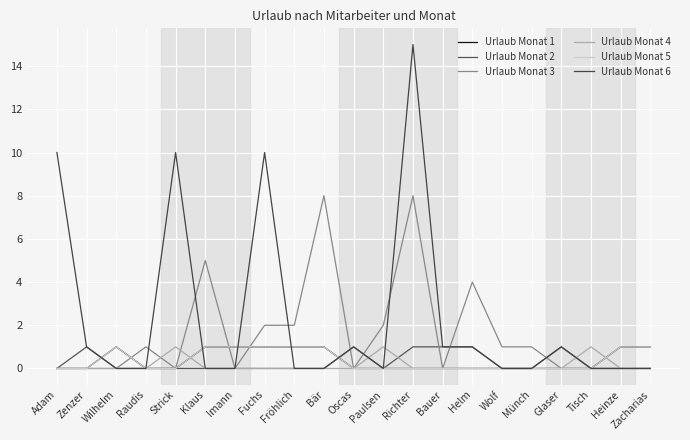

At which category does Urlaub Monat 4 reach its first local peak?

Strick